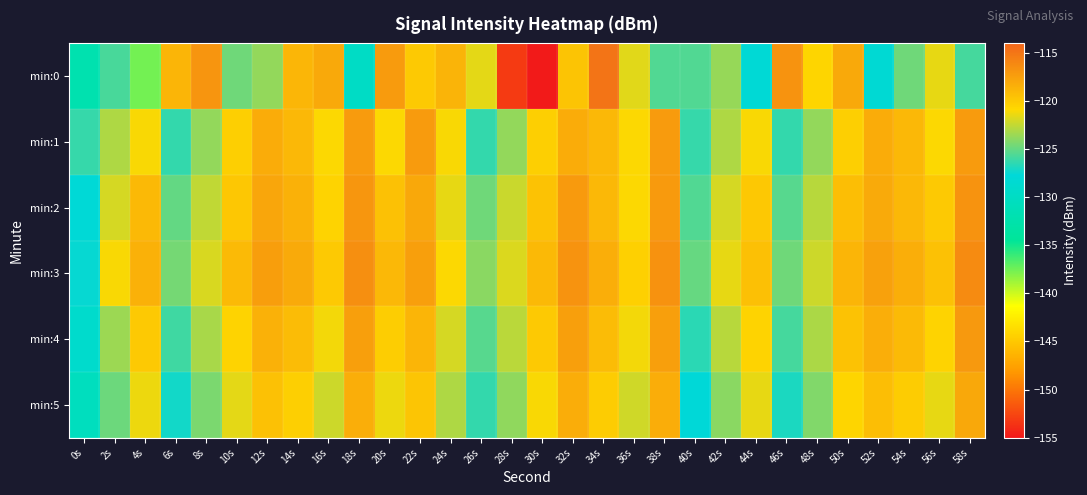

Reading left to right, transcribe all the data shown in this chart.

min:0: 0s=-132.2	2s=-125.7	4s=-137.6	6s=-118.8	8s=-116.9	10s=-124.7	12s=-123.7	14s=-118.8	16s=-118.1	18s=-129.7	20s=-117.2	22s=-119.9	24s=-118.7	26s=-121.6	28s=-153.2	30s=-154.9	32s=-119.6	34s=-114.9	36s=-121.6	38s=-125.5	40s=-125.5	42s=-123.7	44s=-128.1	46s=-116.8	48s=-120.7	50s=-118.0	52s=-128.2	54s=-124.7	56s=-121.5	58s=-125.8
min:1: 0s=-126.2	2s=-123.0	4s=-121.0	6s=-126.3	8s=-123.8	10s=-120.3	12s=-118.2	14s=-118.9	16s=-121.0	18s=-117.2	20s=-121.0	22s=-117.2	24s=-121.0	26s=-126.3	28s=-123.8	30s=-120.3	32s=-118.2	34s=-118.9	36s=-121.0	38s=-117.2	40s=-126.2	42s=-123.0	44s=-121.0	46s=-126.3	48s=-123.8	50s=-120.3	52s=-118.2	54s=-118.9	56s=-121.0	58s=-117.2
min:2: 0s=-128.0	2s=-122.0	4s=-119.0	6s=-125.0	8s=-122.5	10s=-119.8	12s=-117.9	14s=-118.5	16s=-120.5	18s=-116.9	20s=-119.5	22s=-118.0	24s=-121.5	26s=-124.7	28s=-122.3	30s=-119.6	32s=-117.2	34s=-118.9	36s=-120.9	38s=-117.2	40s=-125.5	42s=-122.0	44s=-119.9	46s=-125.3	48s=-122.8	50s=-119.3	52s=-118.1	54s=-118.9	56s=-120.0	58s=-116.8
min:3: 0s=-127.5	2s=-121.0	4s=-118.5	6s=-124.5	8s=-121.9	10s=-119.1	12s=-117.4	14s=-118.1	16s=-120.0	18s=-116.5	20s=-118.9	22s=-117.5	24s=-120.9	26s=-124.0	28s=-121.8	30s=-119.0	32s=-116.8	34s=-118.4	36s=-120.4	38s=-116.7	40s=-124.9	42s=-121.5	44s=-119.4	46s=-124.7	48s=-122.2	50s=-118.8	52s=-117.6	54s=-118.4	56s=-119.5	58s=-116.3
min:4: 0s=-129.0	2s=-123.5	4s=-120.0	6s=-126.0	8s=-123.2	10s=-120.5	12s=-118.5	14s=-119.2	16s=-121.2	18s=-117.5	20s=-120.2	22s=-118.8	24s=-122.0	26s=-125.3	28s=-122.7	30s=-120.0	32s=-117.5	34s=-119.2	36s=-121.2	38s=-117.5	40s=-126.5	42s=-122.8	44s=-120.5	46s=-125.8	48s=-123.1	50s=-119.6	52s=-118.4	54s=-119.1	56s=-120.5	58s=-117.1
min:5: 0s=-130.5	2s=-124.8	4s=-121.3	6s=-127.2	8s=-124.4	10s=-121.6	12s=-119.5	14s=-120.3	16s=-122.2	18s=-118.4	20s=-121.3	22s=-119.7	24s=-123.0	26s=-126.3	28s=-123.8	30s=-121.0	32s=-118.3	34s=-120.1	36s=-122.1	38s=-118.3	40s=-127.8	42s=-124.0	44s=-121.5	46s=-126.9	48s=-124.2	50s=-120.7	52s=-119.3	54s=-120.1	56s=-121.5	58s=-118.0